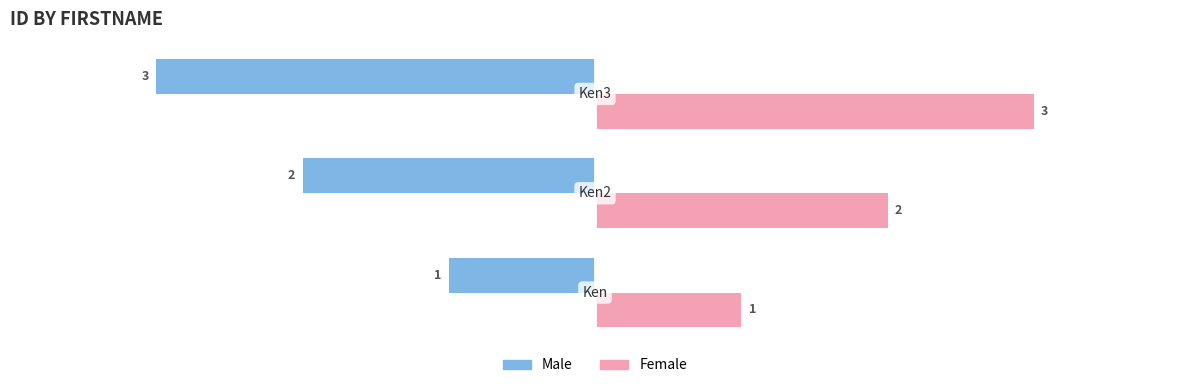

What is the minimum value shown in the chart?

-3